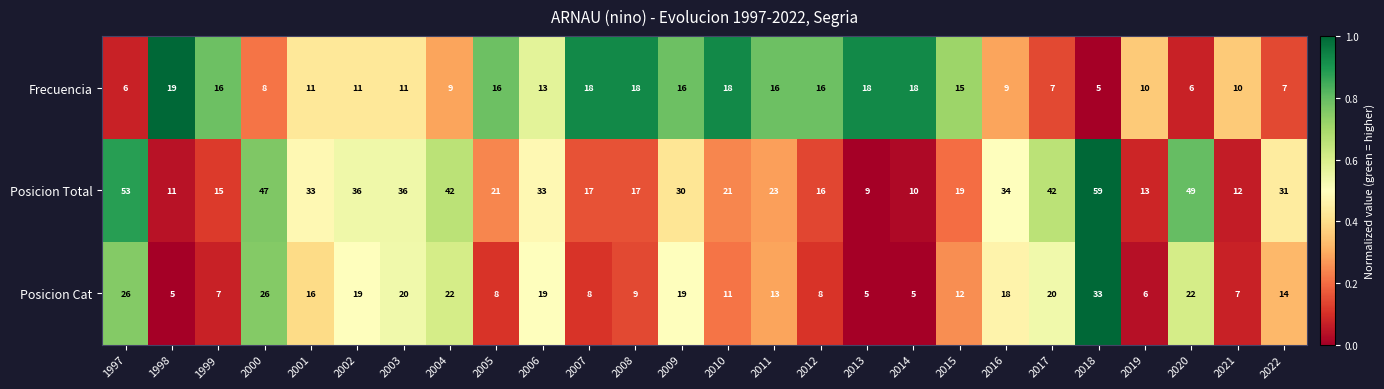

The value of Posicion Cat at 2006 is 29. True or false?

False